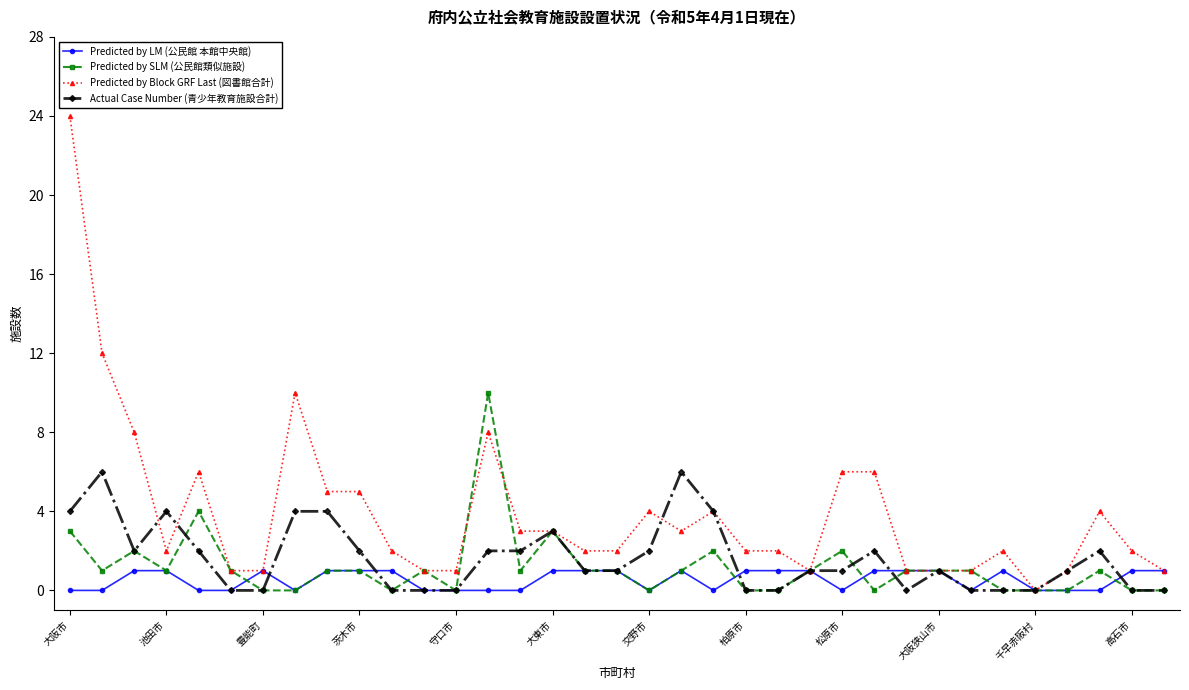

Which series has the largest total across all categories?

Predicted by Block GRF Last (図書館合計)